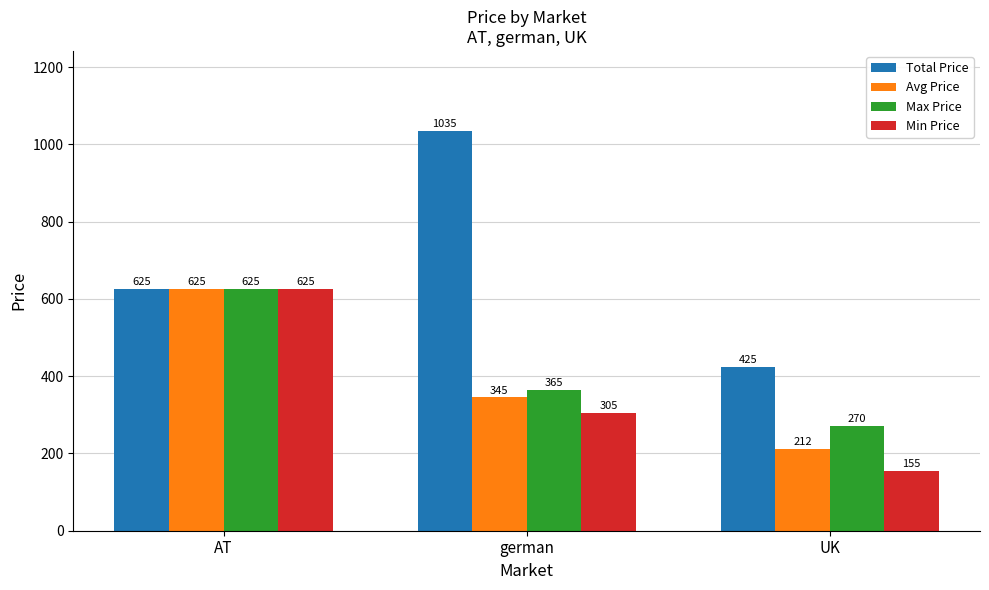

What is the lowest value of the Total Price series?

425.0